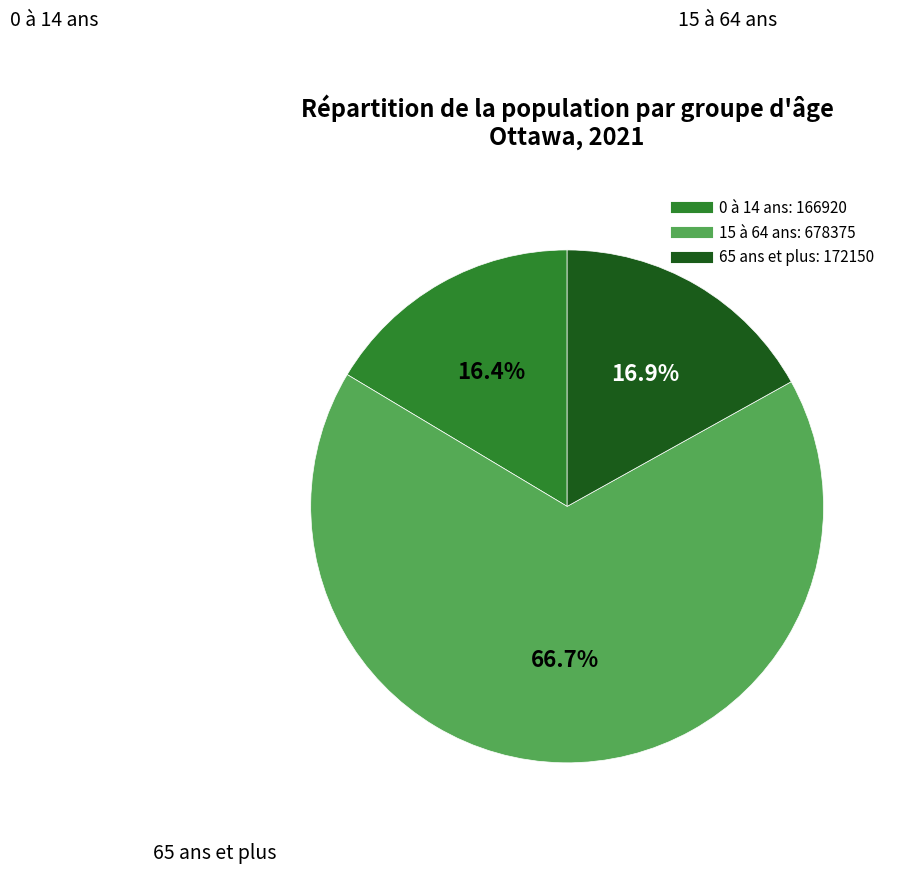

Which category has the biggest portion of the pie?

15 à 64 ans